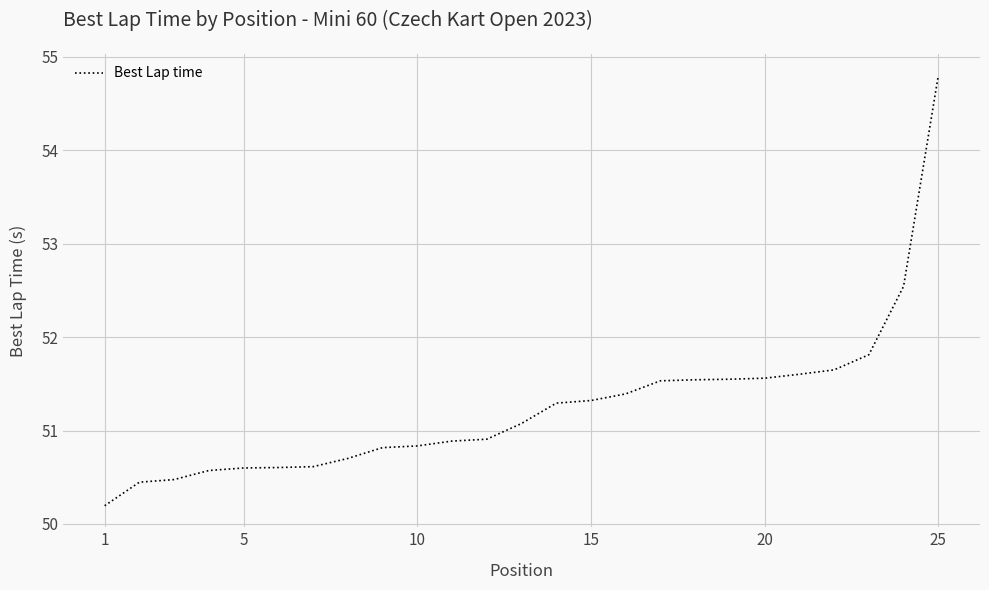

What is the greatest value displayed?

54.8